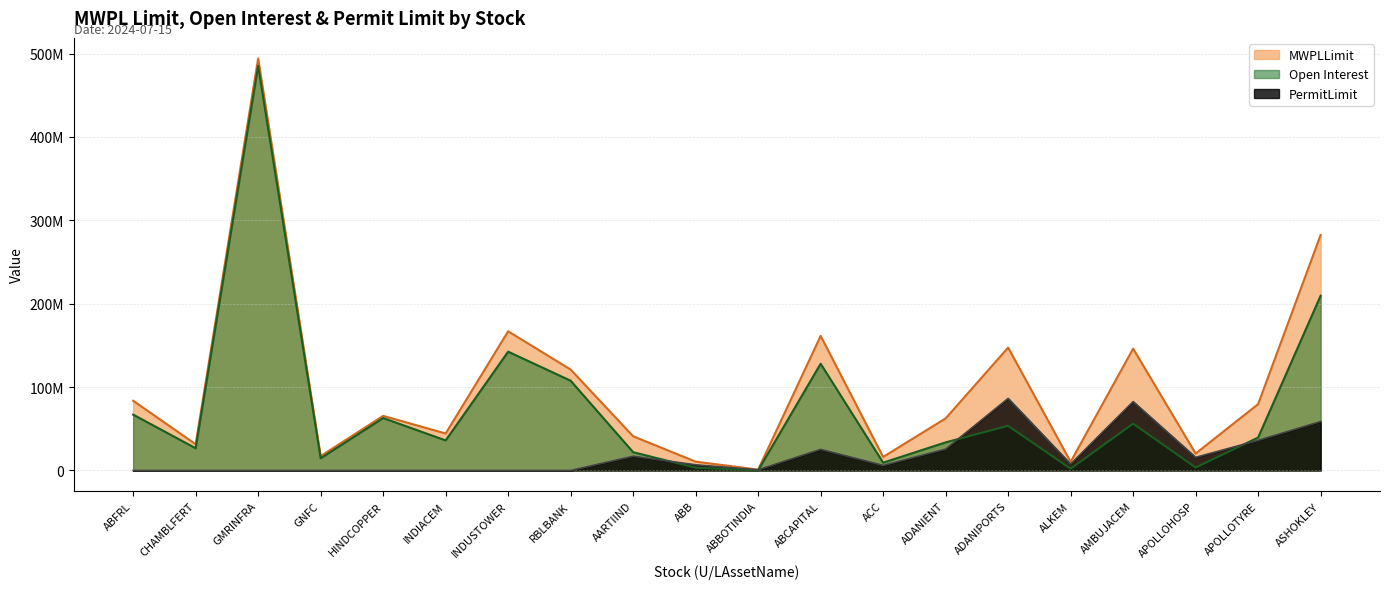

Rank the series by their maximum value, from lowest to highest.

PermitLimit, Open Interest, MWPLLimit